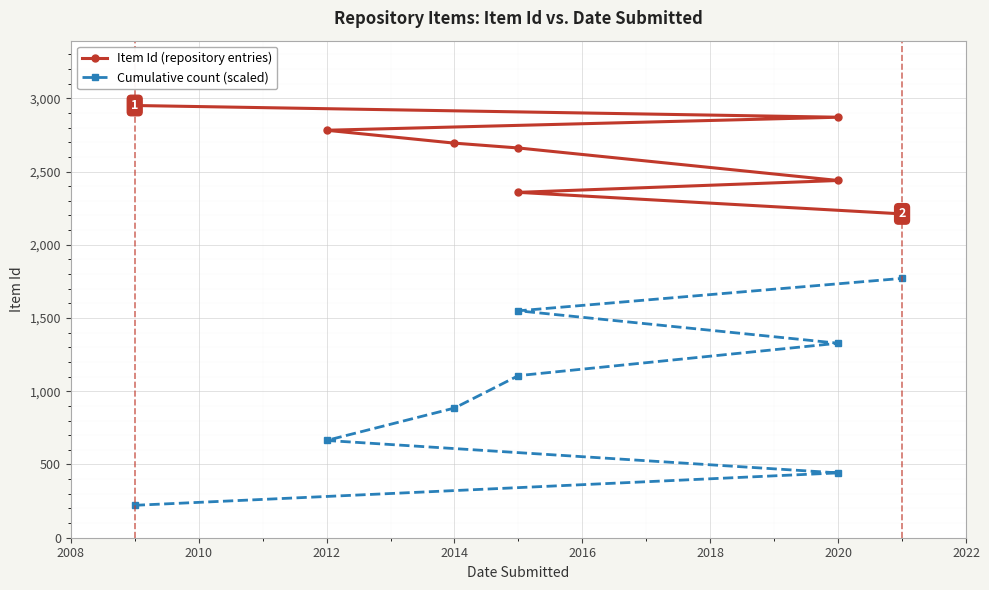

What is the greatest value displayed?

2951.0